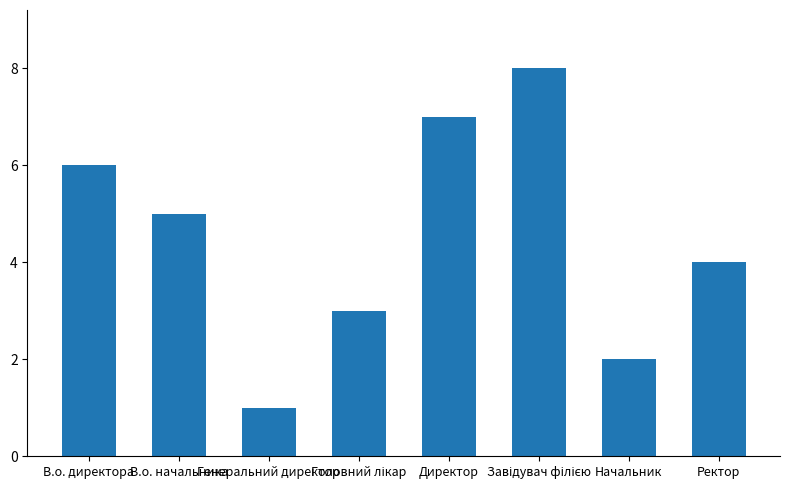

What is the minimum value shown in the chart?

1